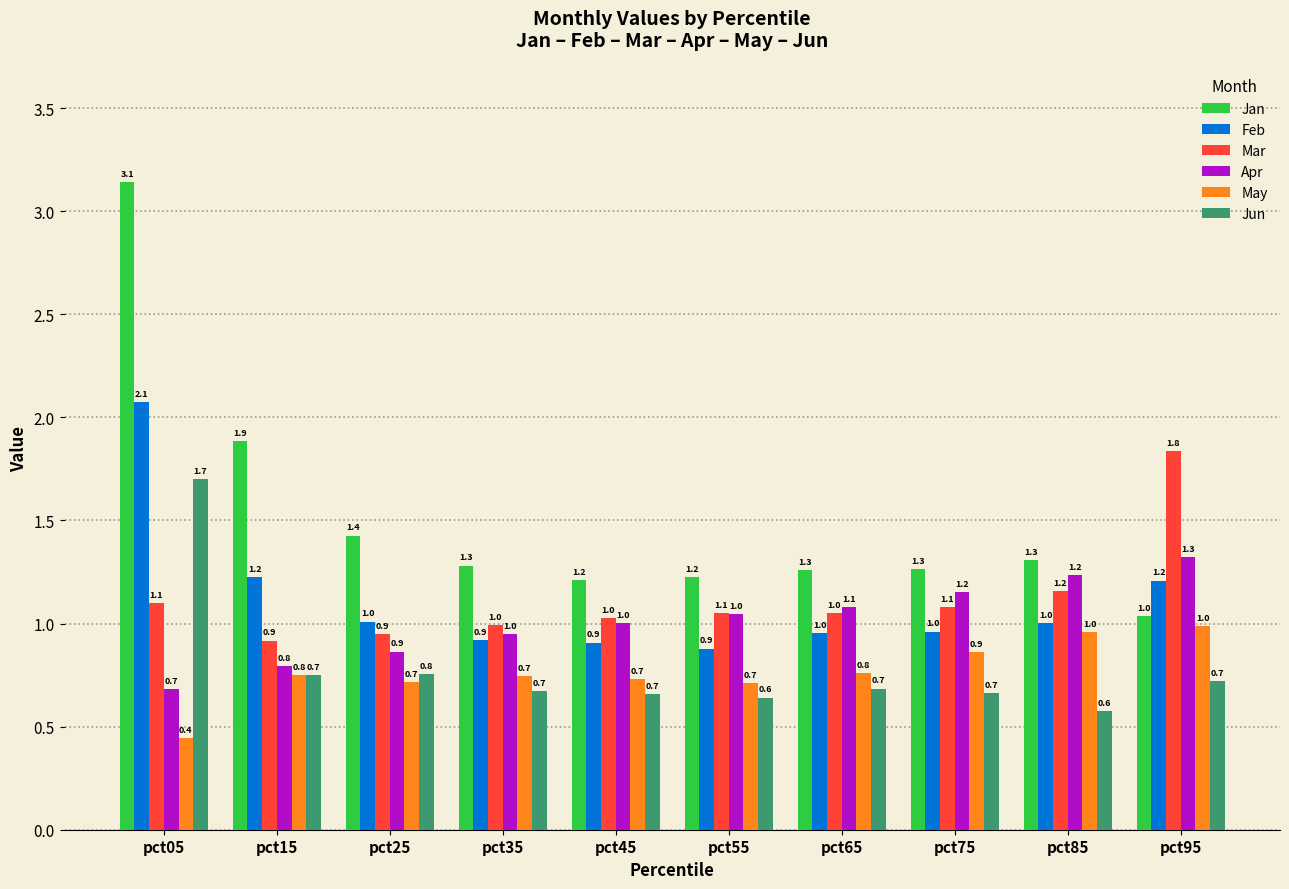

Which series has the largest range (max minus min)?

Jan